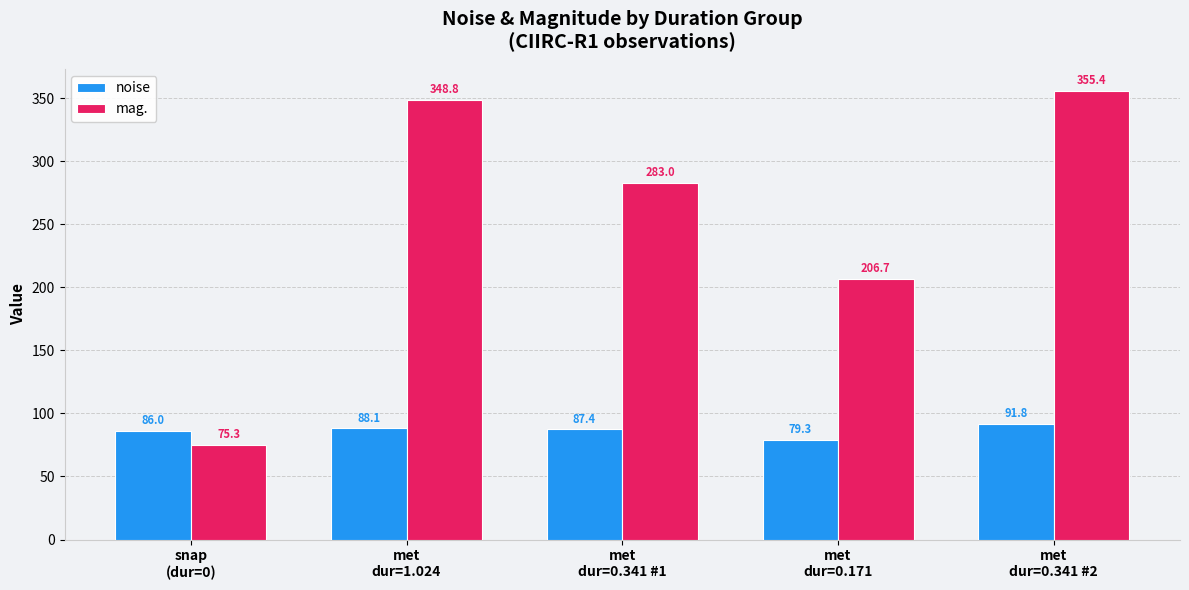

Reading left to right, transcribe all the data shown in this chart.

noise: 86.0	88.1	87.4	79.3	91.8
mag.: 75.3	348.8	283.0	206.7	355.4